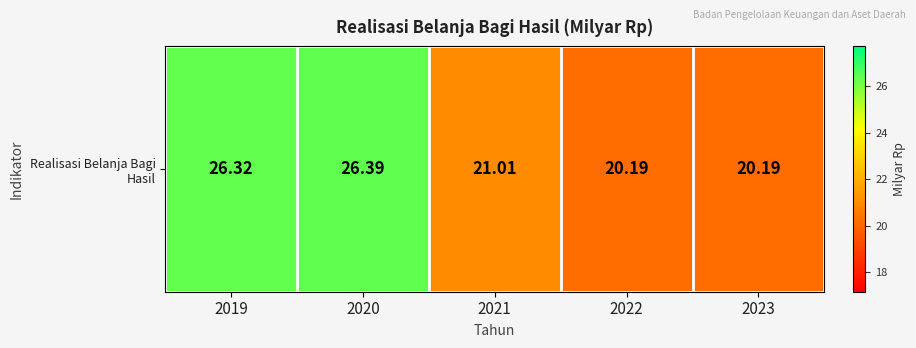

What value does the data have at 2023?

20.2